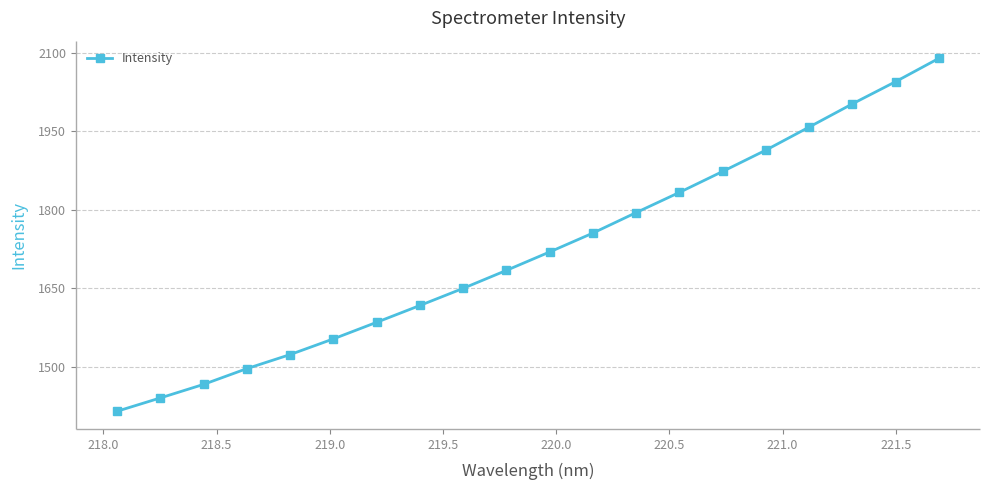

What is the greatest value displayed?

2089.2